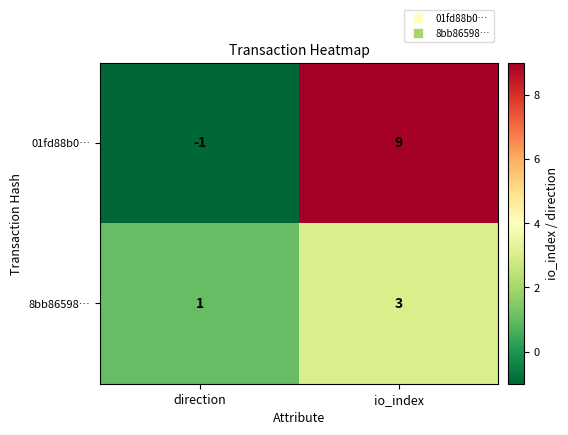

What value does the 8bb86598… series have at io_index?

3